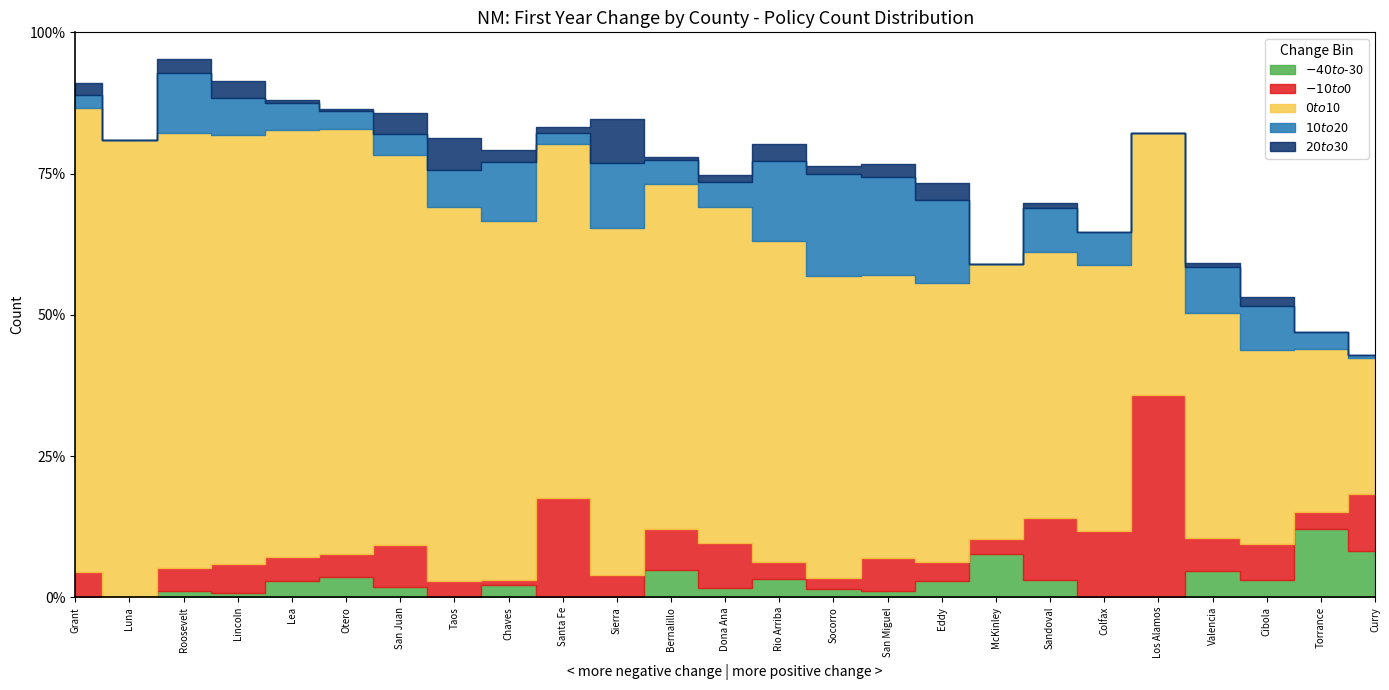

Is the value of $0 to $10 at Rio Arriba greater than the value of $-40 to $-30 at Curry?

Yes